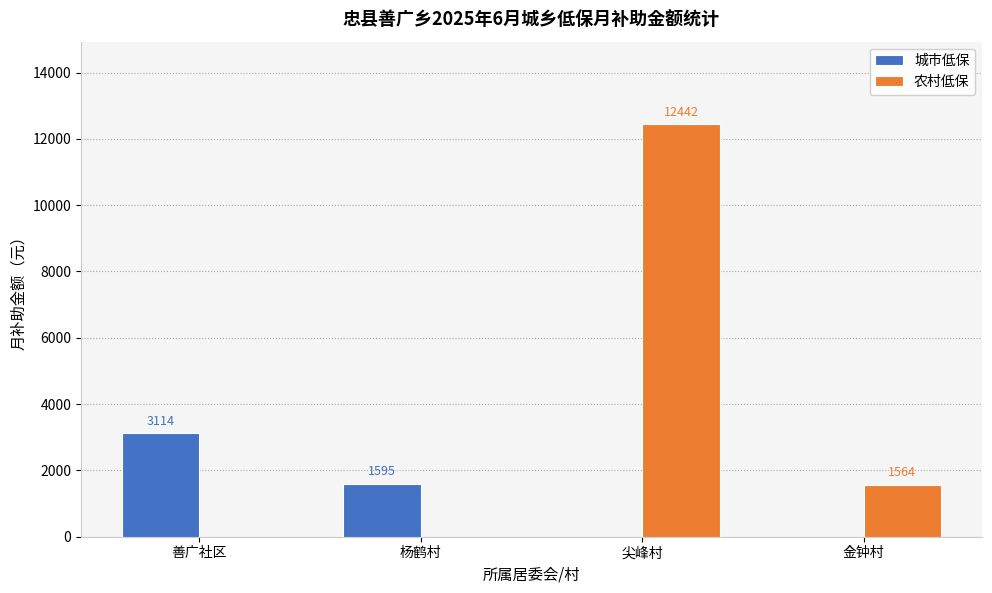

What is the average value of the 城市低保 series?

1177